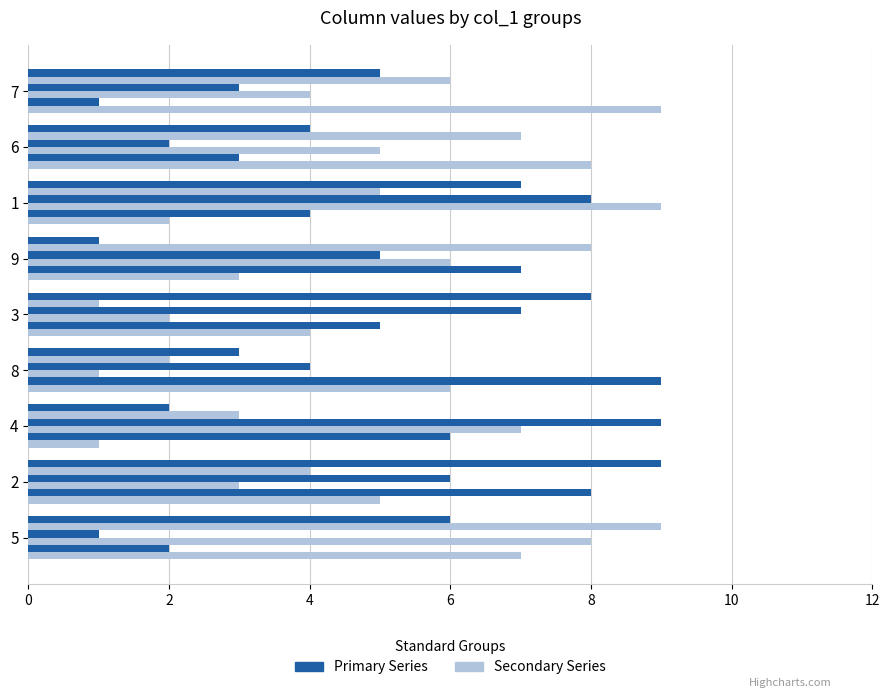

Count the number of categories in the chart.

9